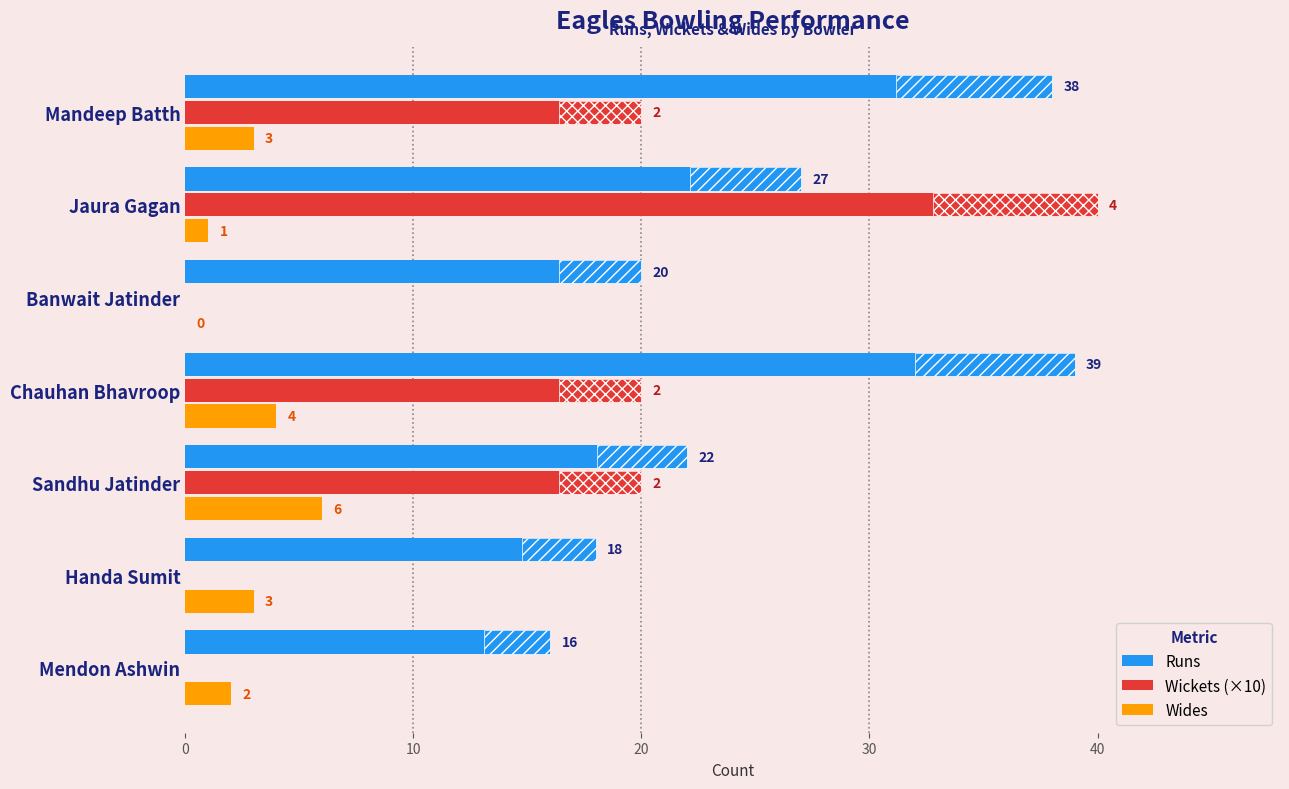

How many values in the Runs series exceed 22?

3